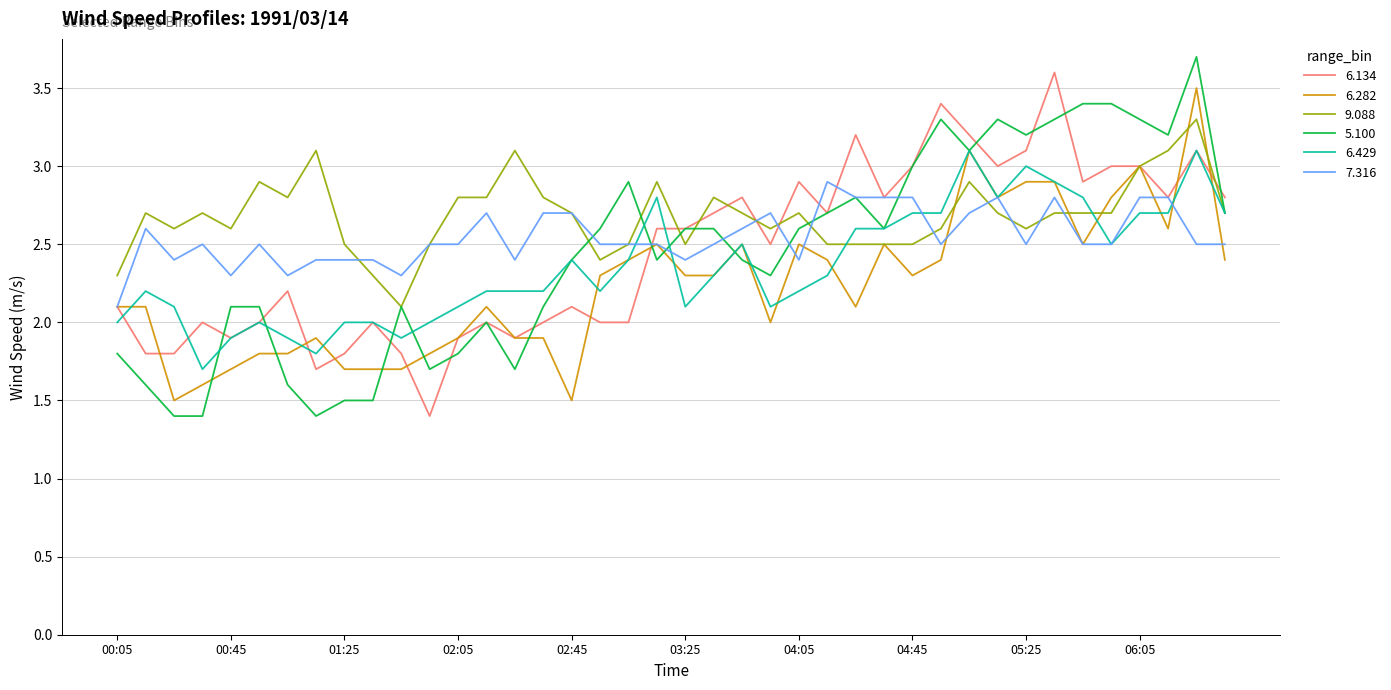

What is the greatest value displayed?

3.7